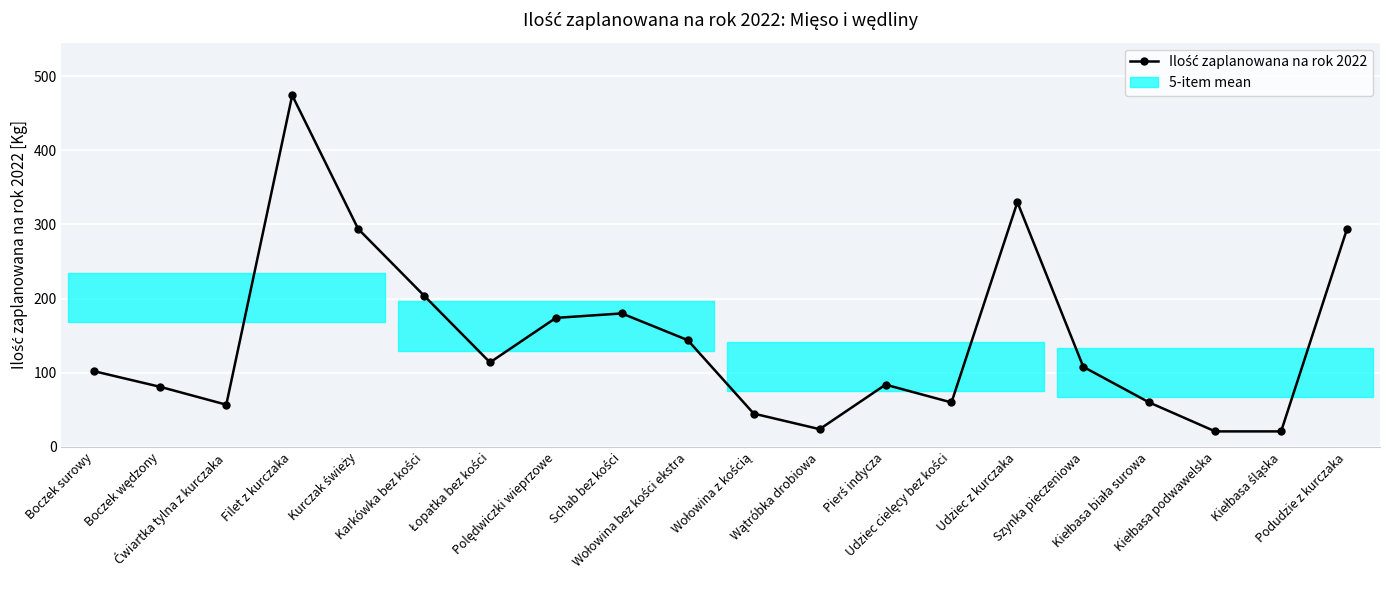

At which label does the data first exceed 108?

Filet z kurczaka